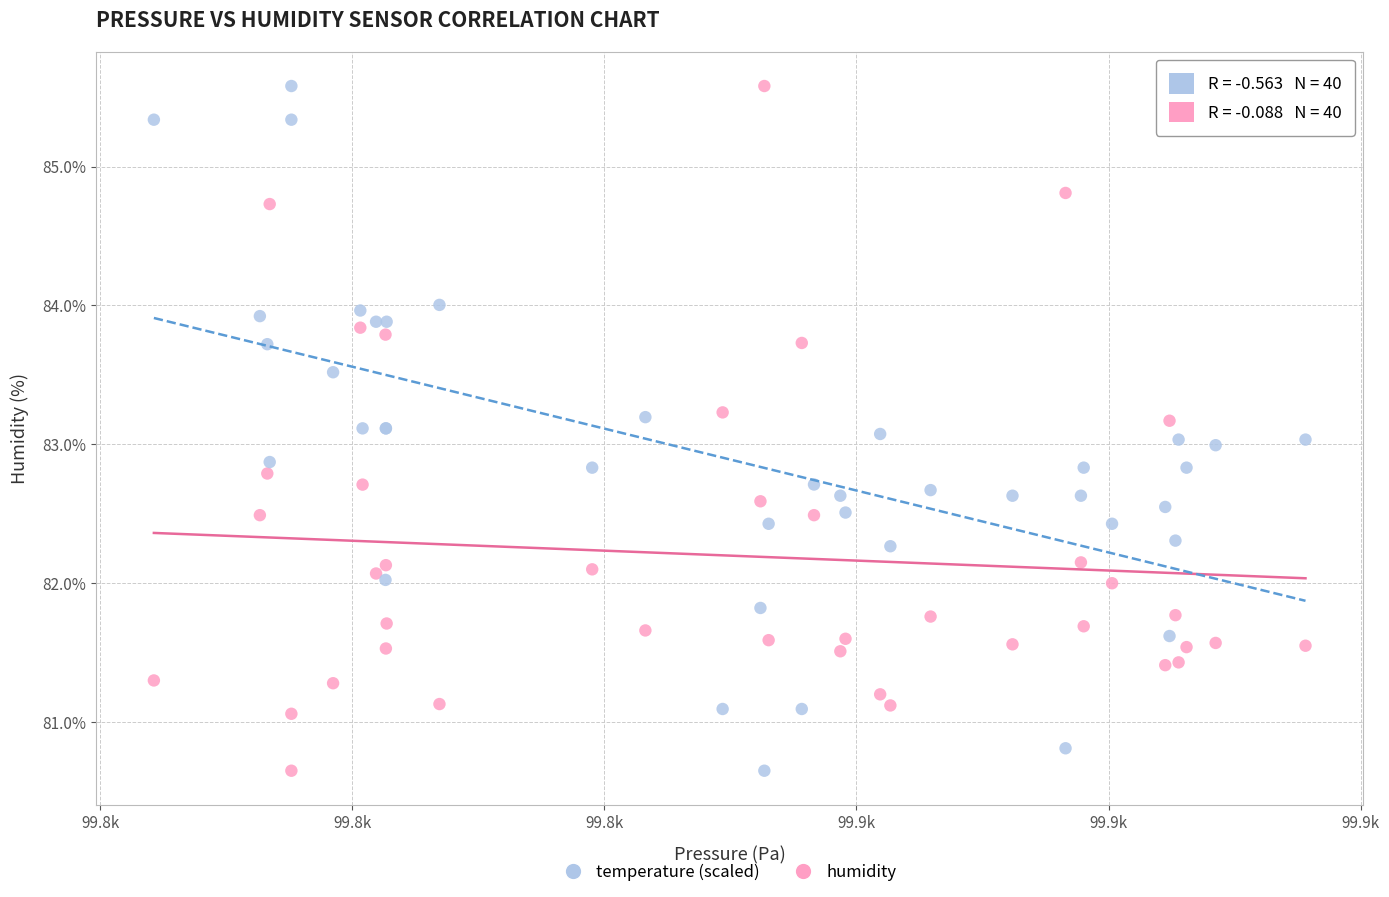

What are all the series names shown in the legend?

temperature (scaled), humidity